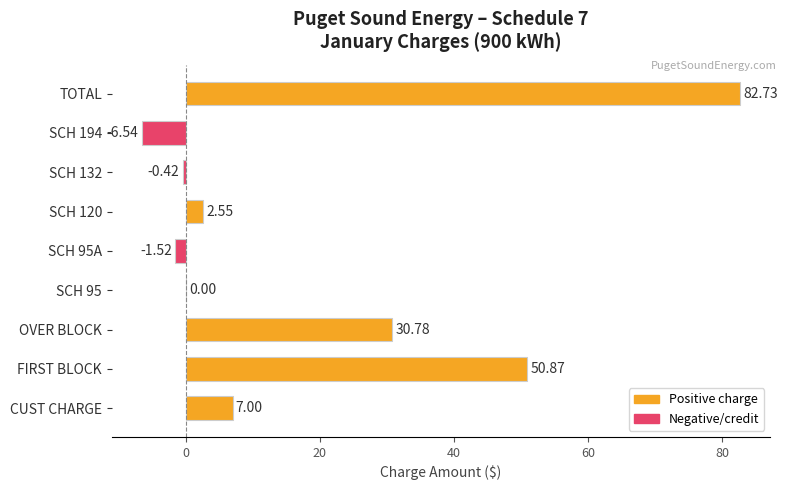

What is the sum of the values at FIRST BLOCK and CUST CHARGE?

57.9